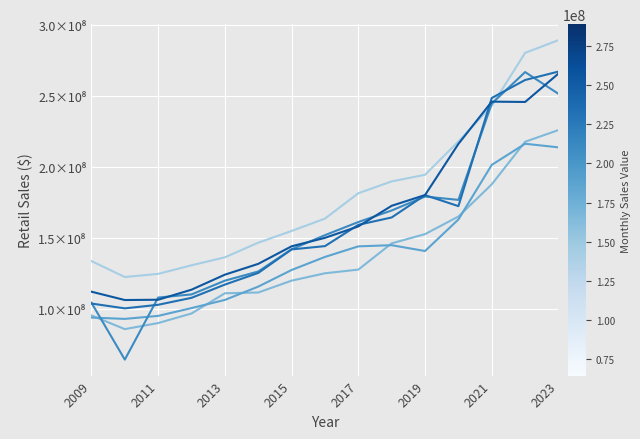

Reading left to right, extract all data points from this chart.

January: 133606303	122400266	124616990	130658156	136274254	146569873	154836091	163521841	181384201	189718411	194368575	217818922	242945590	280201196	289151534
February: 95344902	85725608	89994006	96736992	110965352	111505709	119853039	125037258	127623708	146103749	152596836	164974937	187658400	217620158	225864910
March: 93851596	92927082	95045986	100530909	106281311	115649139	127348181	136544257	143983822	144809020	140693808	162915522	201337768	216218537	213670298
April: 104297399	64255666	107960938	110150281	119826589	126301388	141950896	151868894	161113659	169243540	179052925	176693768	244496322	266675376	251339995
May: 103726066	100335308	102857968	107755435	117080698	125275369	141840177	144149002	159133122	164337083	180077325	172291313	248434254	261098198	267039358
June: 112065540	106201000	106416384	113494041	124057296	131666988	144035731	149975679	158034308	172554305	180101724	216118833	245860025	245631612	265623157